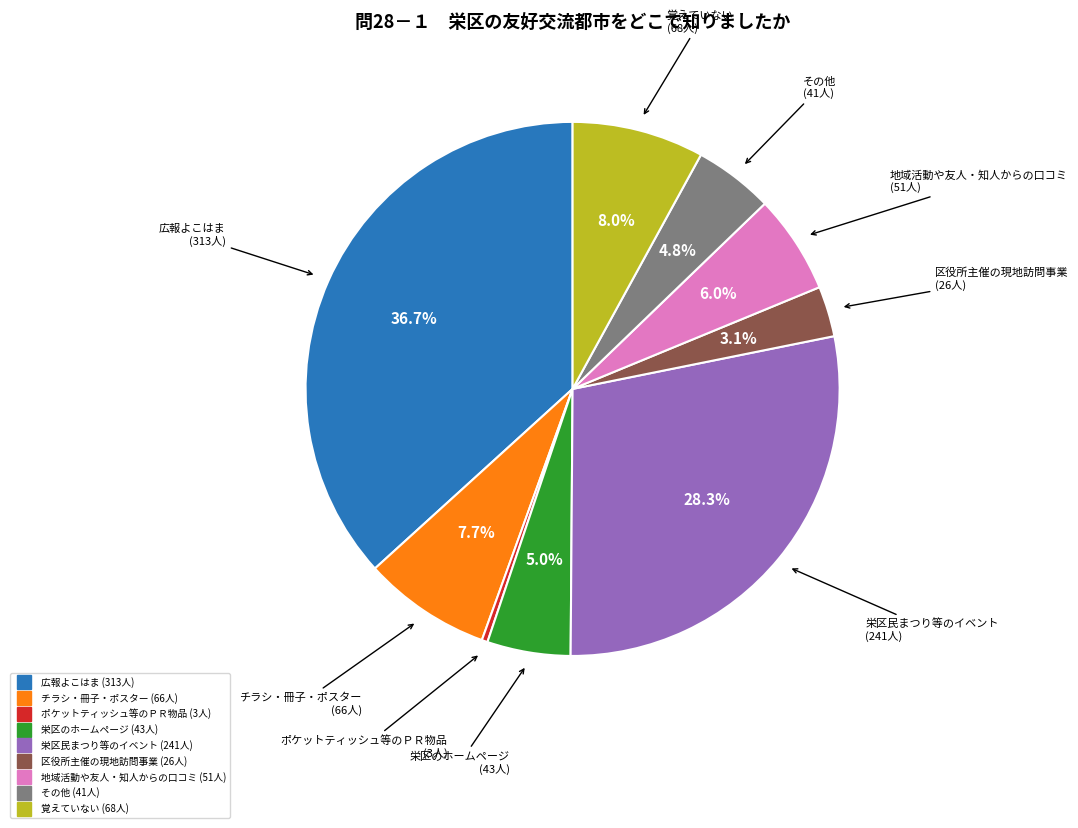

Does 栄区のホームページ represent more than half of the total?

No